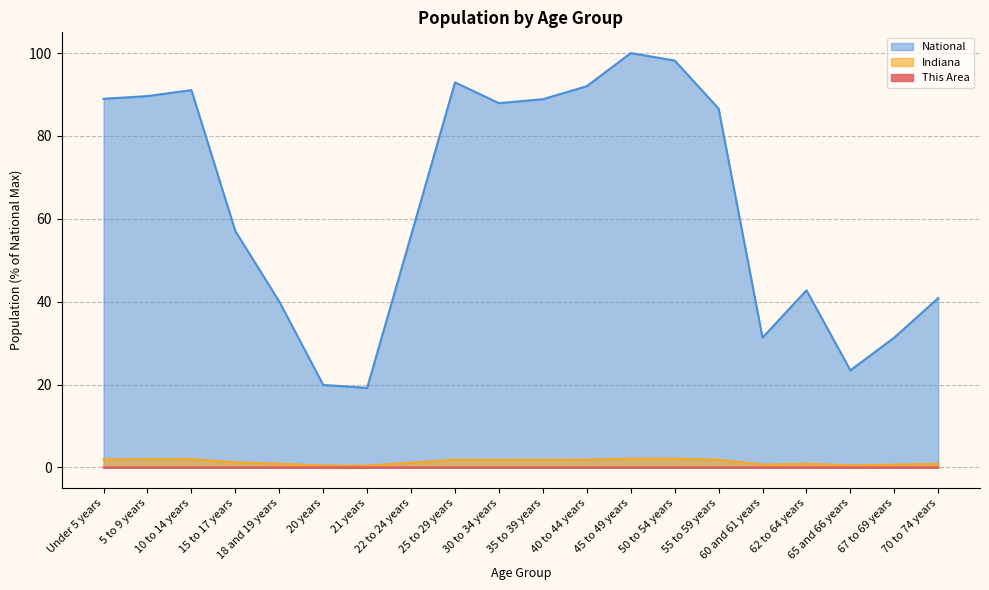

Rank the series at 15 to 17 years from highest to lowest value.

National, Indiana, This Area